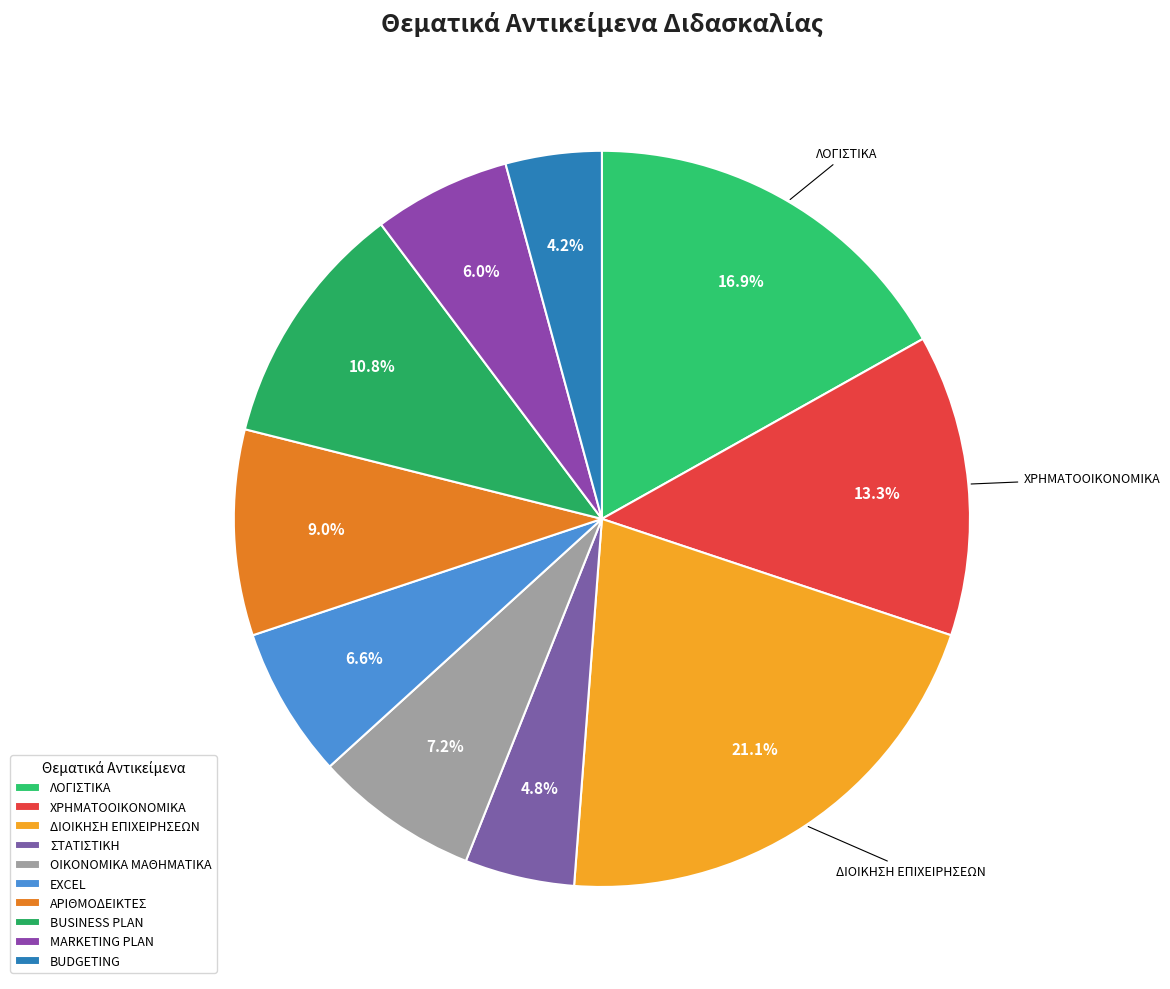

Combined, do ΧΡΗΜΑΤΟΟΙΚΟΝΟΜΙΚΑ and ΛΟΓΙΣΤΙΚΑ account for over 50%?

No